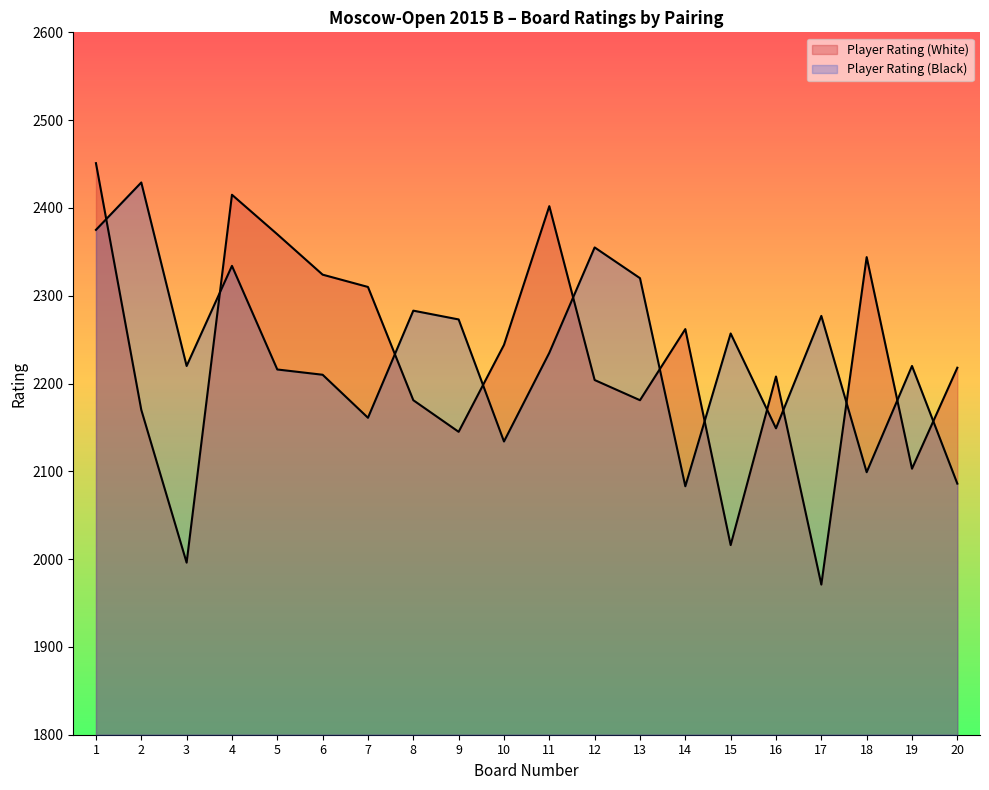

True or false: Player Rating (Black) has a value of 831 at 19.

False